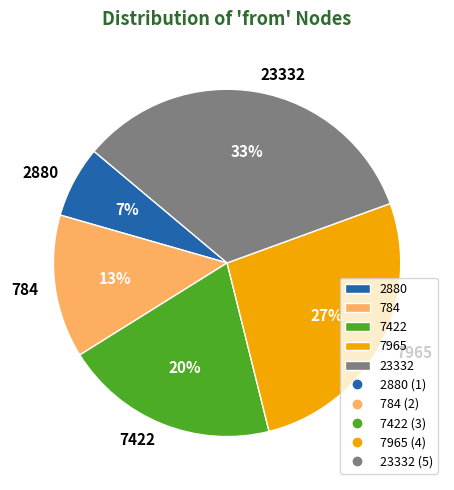

Rank the categories by value from lowest to highest.

2880, 784, 7422, 7965, 23332